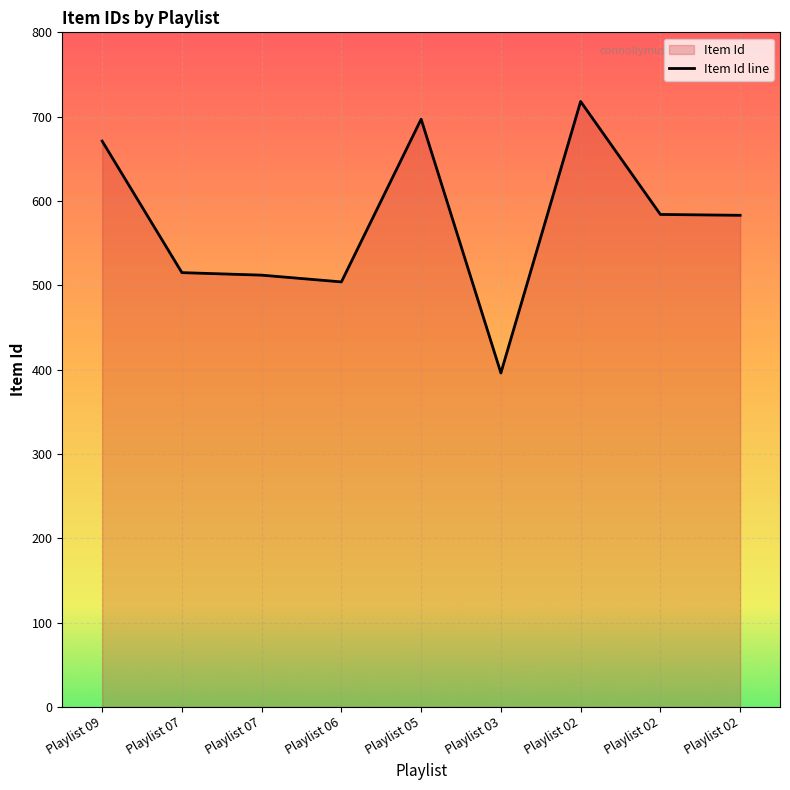

What is the difference between the values at Playlist 02 and Playlist 05?

21